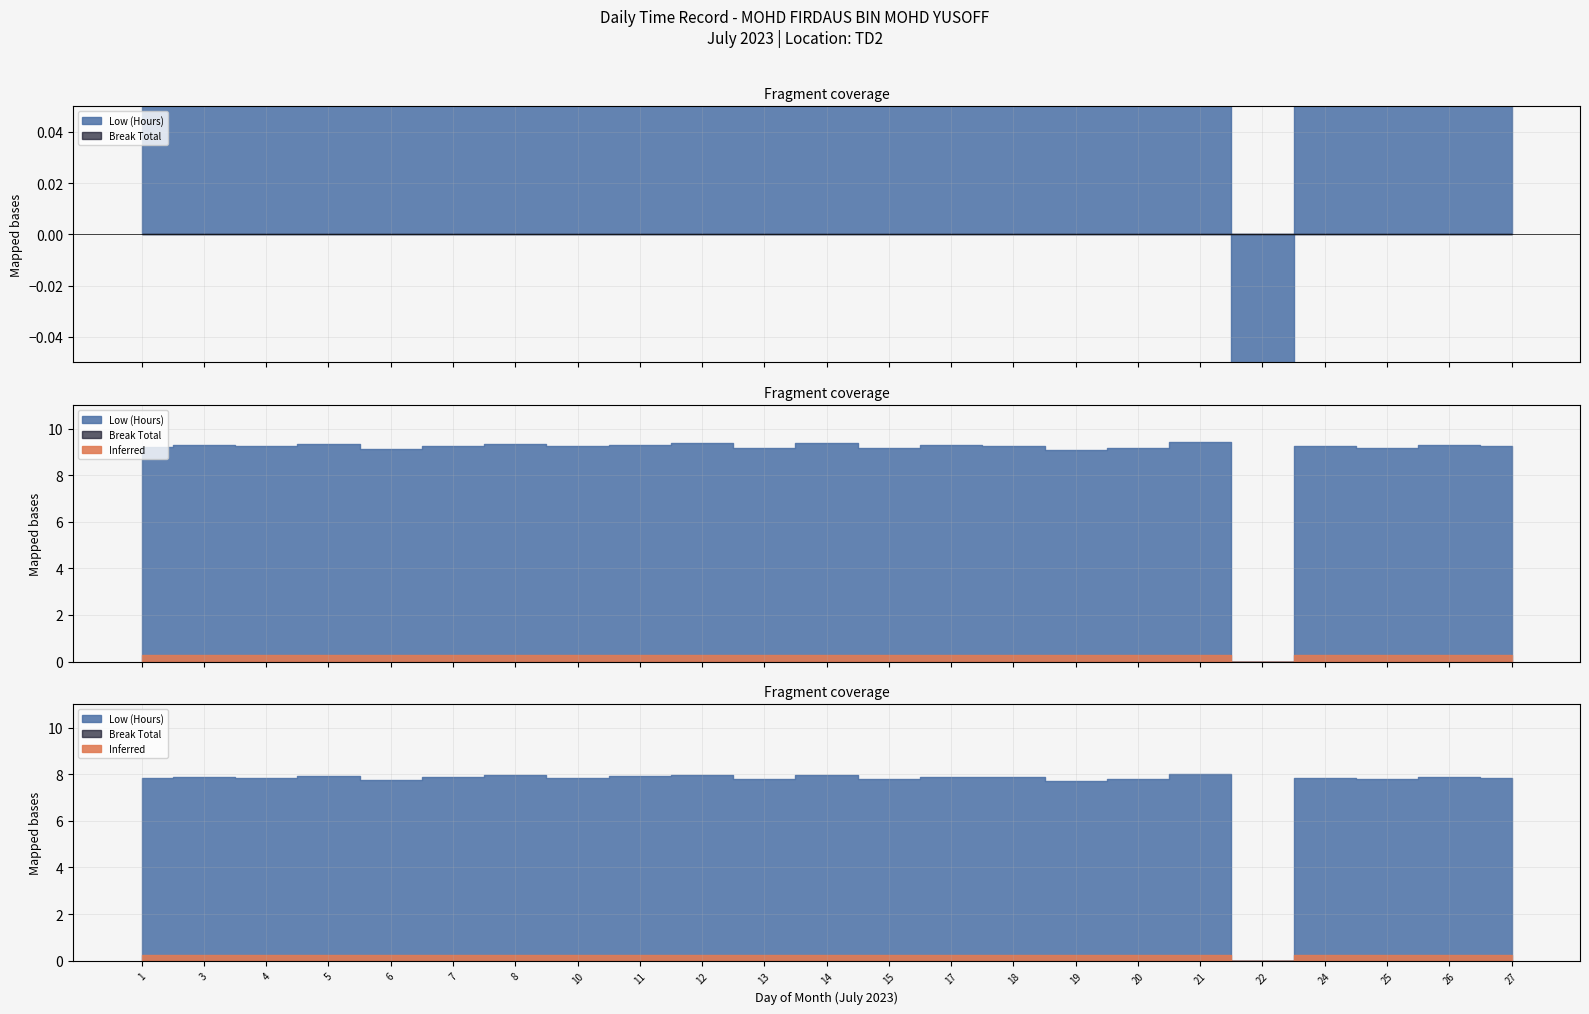

What is the maximum value for Low (Hours)?

9.4